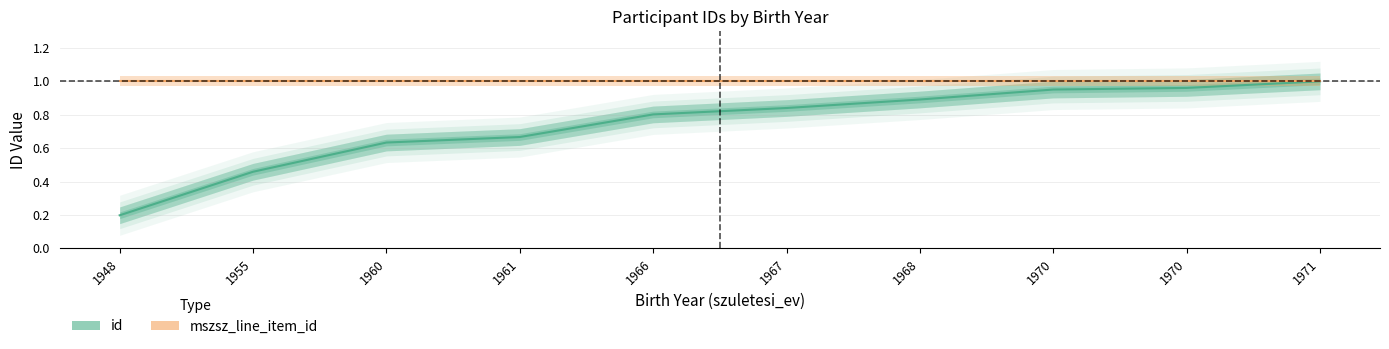

Reading left to right, what are all the values shown in this chart?

id: 0.2	0.5	0.6	0.7	0.8	0.8	0.9	1.0	1.0	1.0
mszsz_line_item_id: 1.0	1.0	1.0	1.0	1.0	1.0	1.0	1.0	1.0	1.0